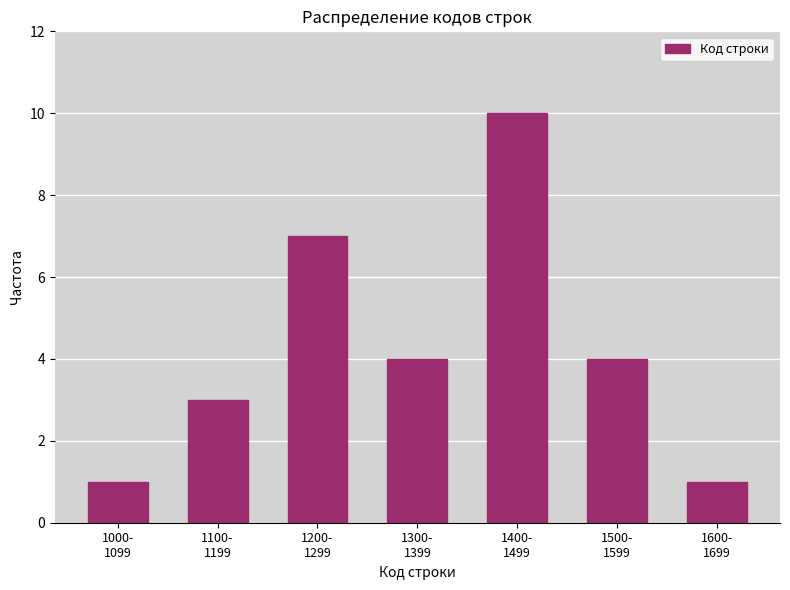

Reading left to right, transcribe all the data shown in this chart.

1	3	7	4	10	4	1